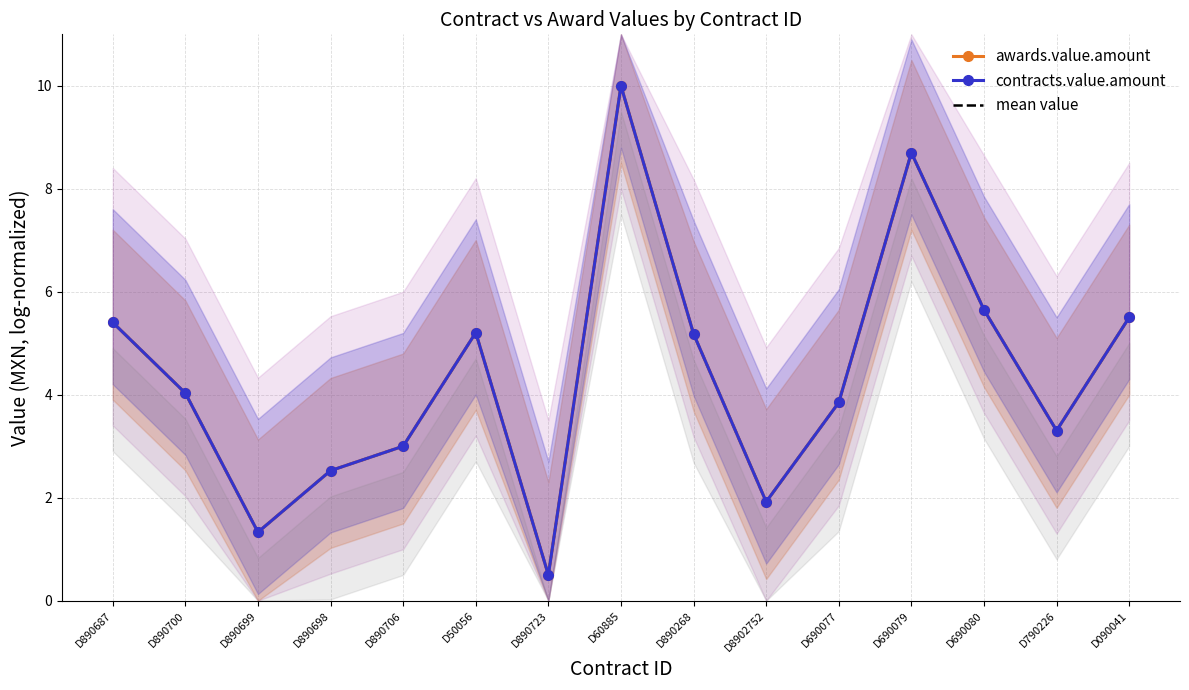

In contracts.value.amount, how many points are lower than both neighbors (excluding endpoints)?

4